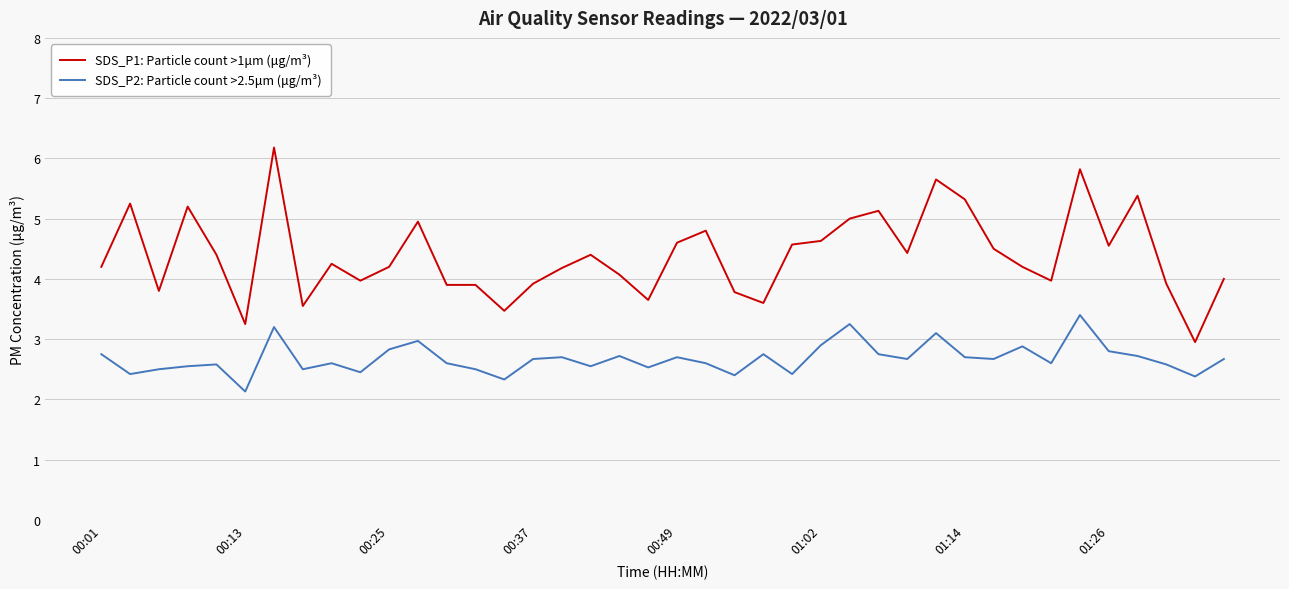

What is the lowest value of the SDS_P2: Particle count >2.5μm (μg/m³) series?

2.1